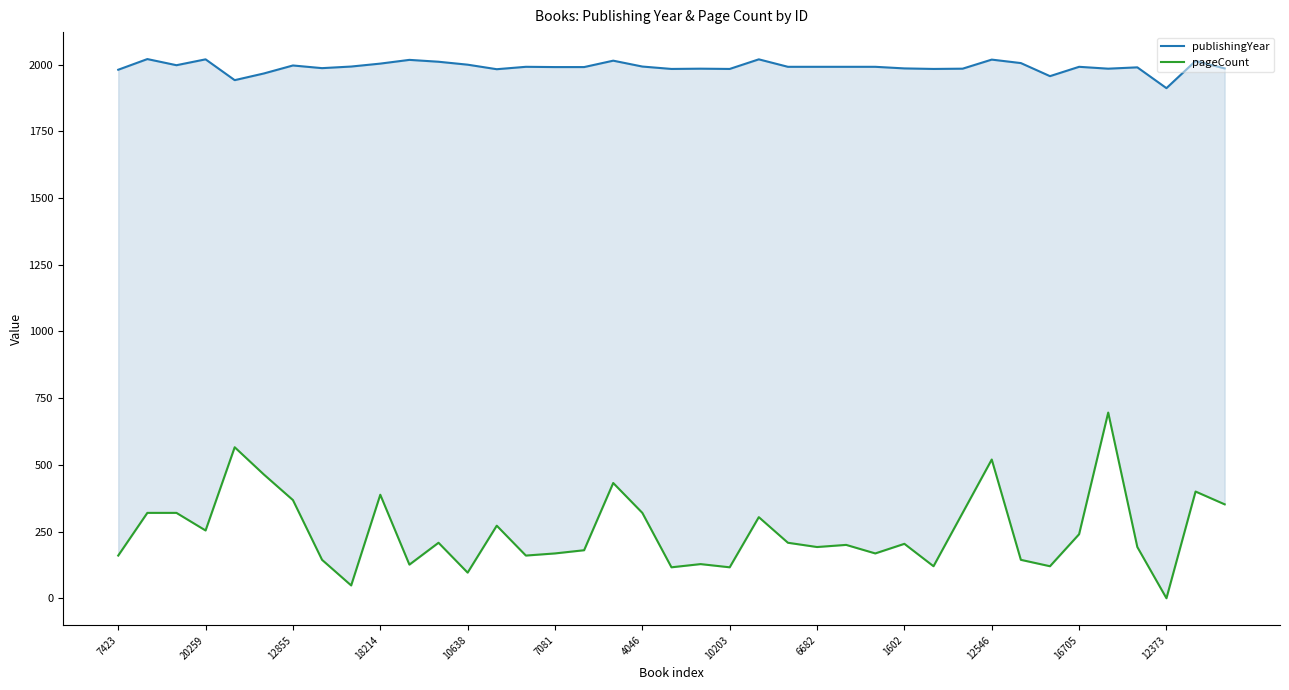

Between 26 and 28, which series saw the biggest shift?

pageCount